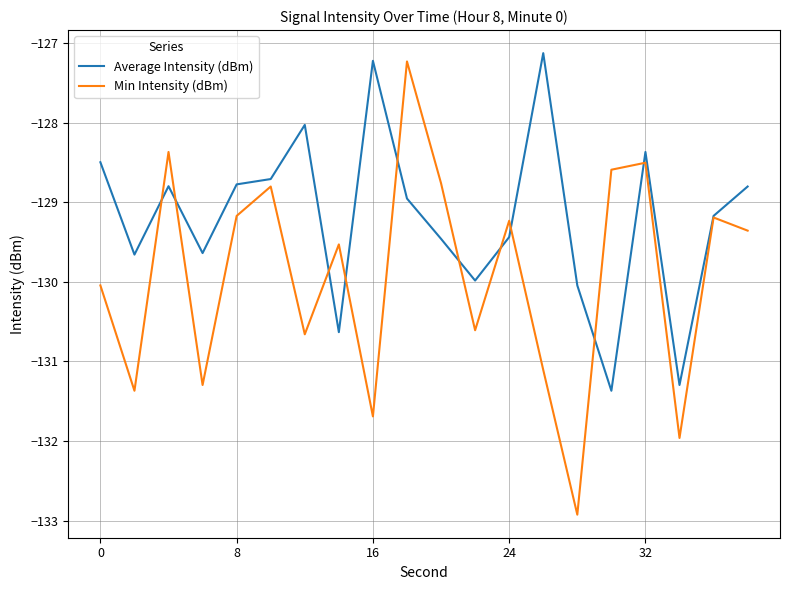

List the series in order of their overall mean, highest first.

Average Intensity (dBm), Min Intensity (dBm)